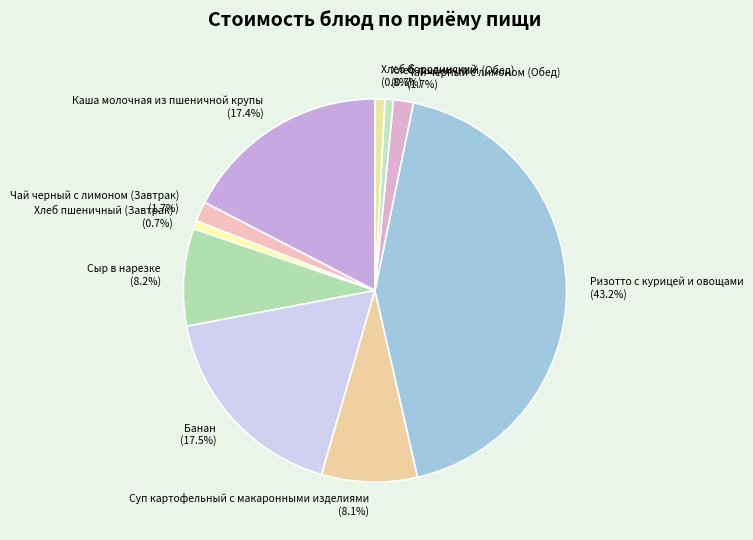

Approximately how many times larger is the value at Суп картофельный с макаронными изделиями compared to Каша молочная из пшеничной крупы?

0.5